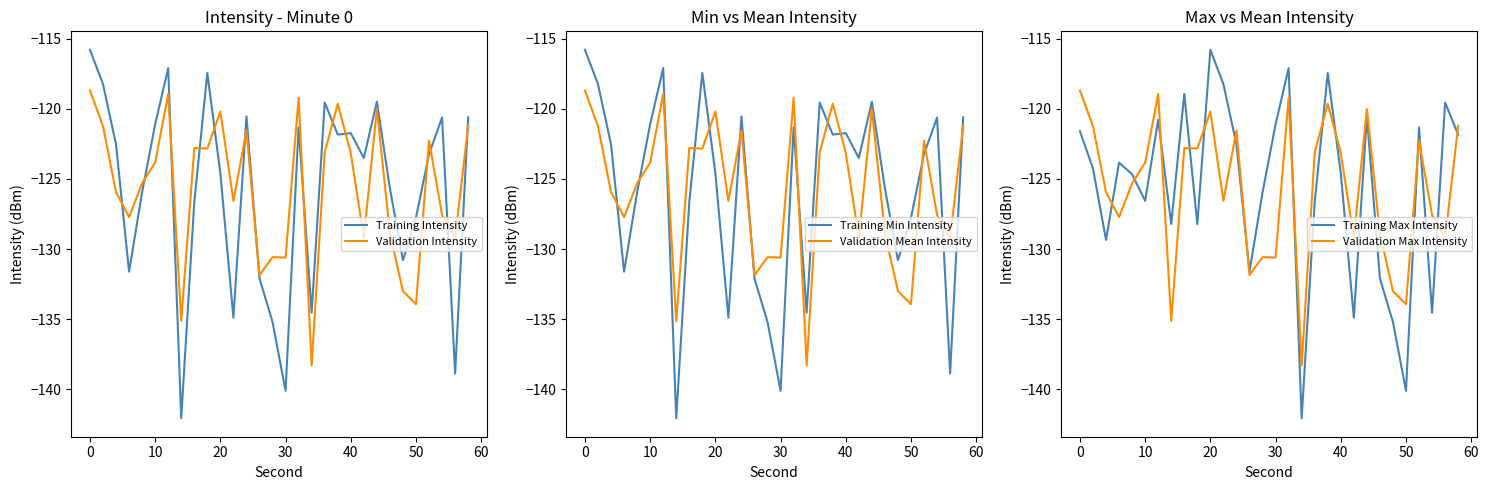

What is the highest value of the Training Min Intensity series?

-115.8